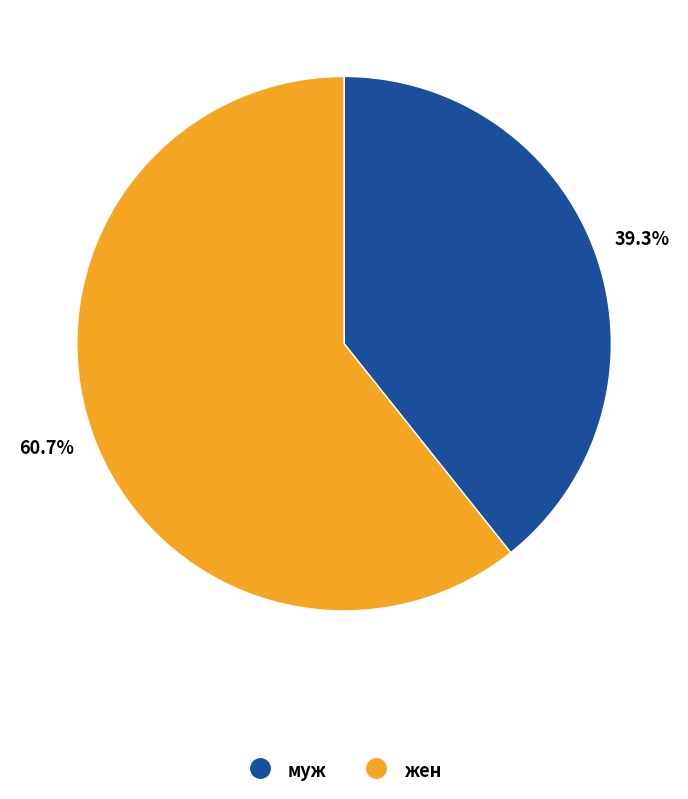

Rank the categories by value from highest to lowest.

жен, муж